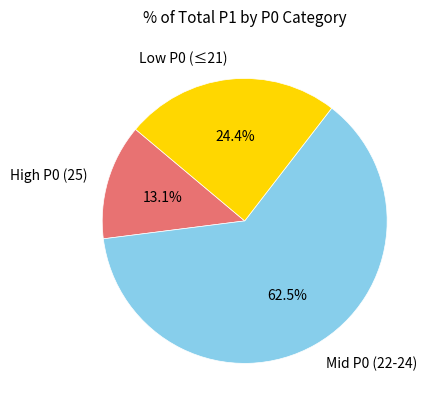

Which has a higher value, Mid P0 (22-24) or Low P0 (≤21)?

Mid P0 (22-24)